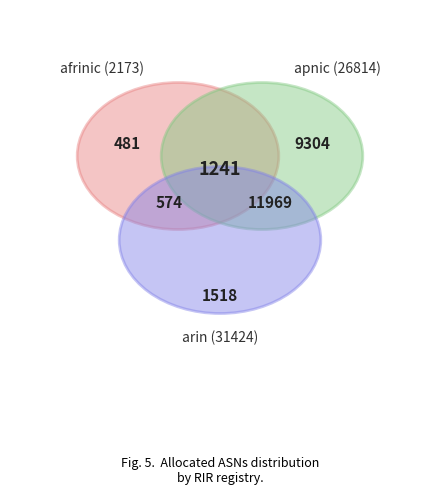

Count the number of slices in the pie.

5